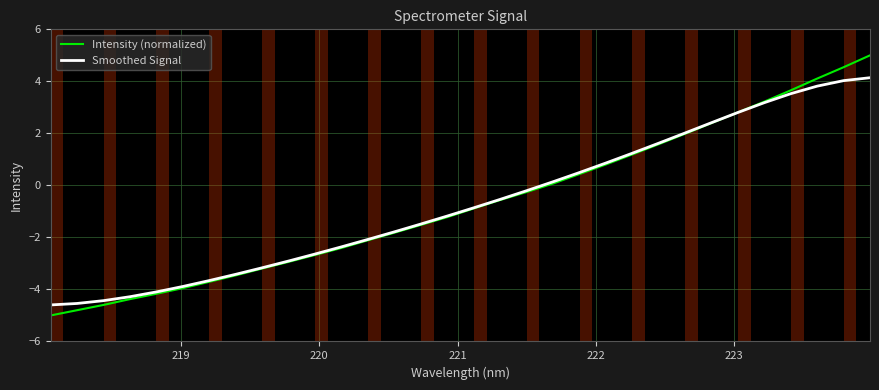

What is the average value of the Smoothed Signal series?

-0.7